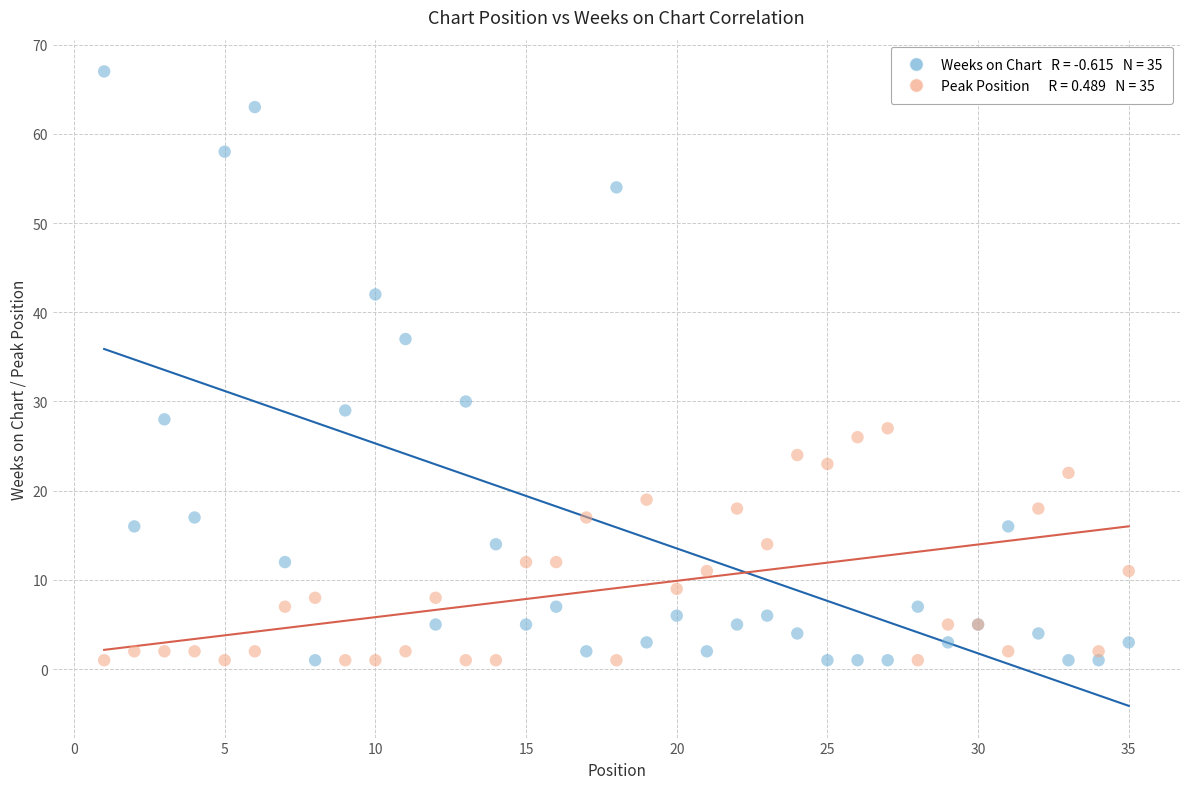

Across all series, what Y value is closest to 34?

37